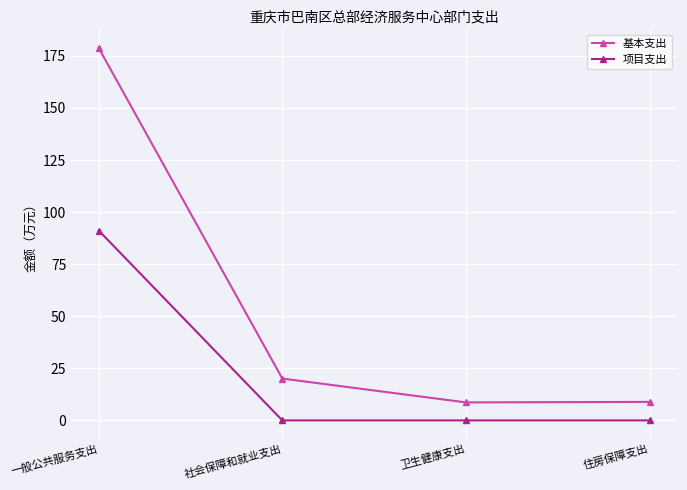

Does the chart display data point markers on the line(s)?

Yes